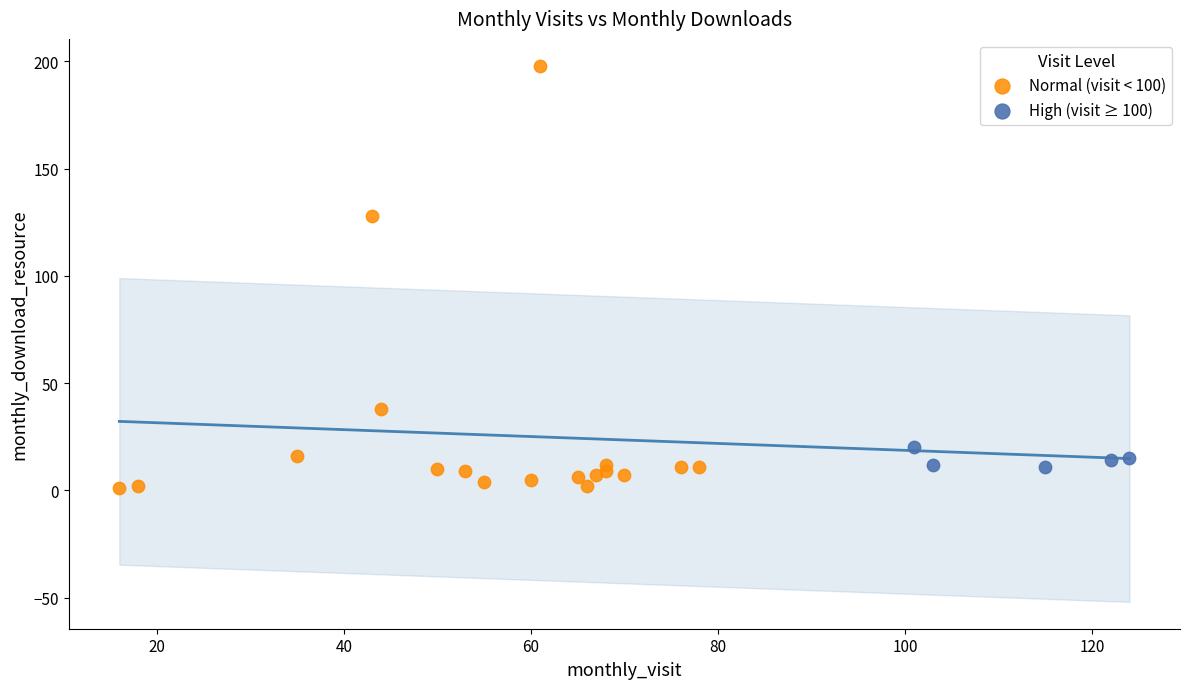

Which series contains the highest Y value?

Normal (visit < 100)